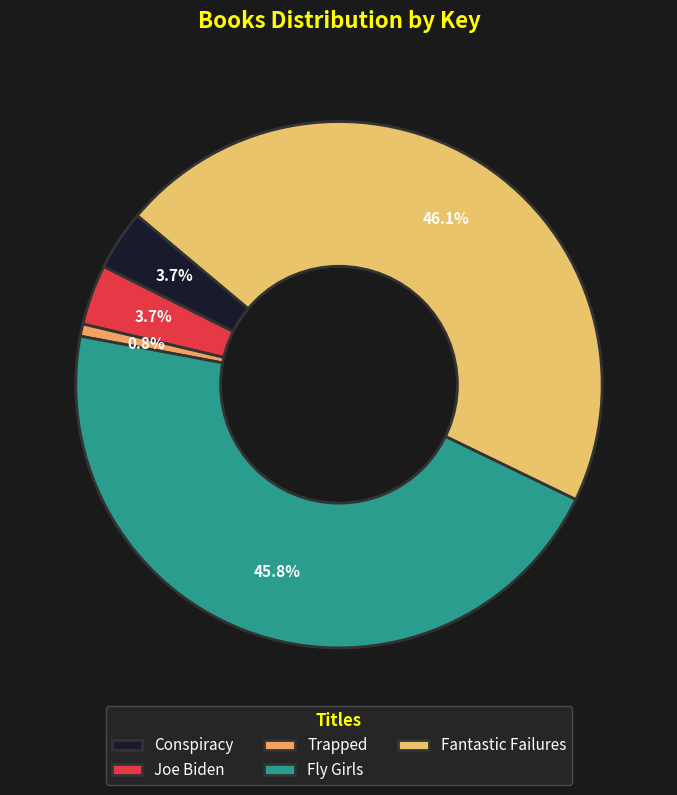

The Fly Girls slice represents 46% of the pie. True or false?

True